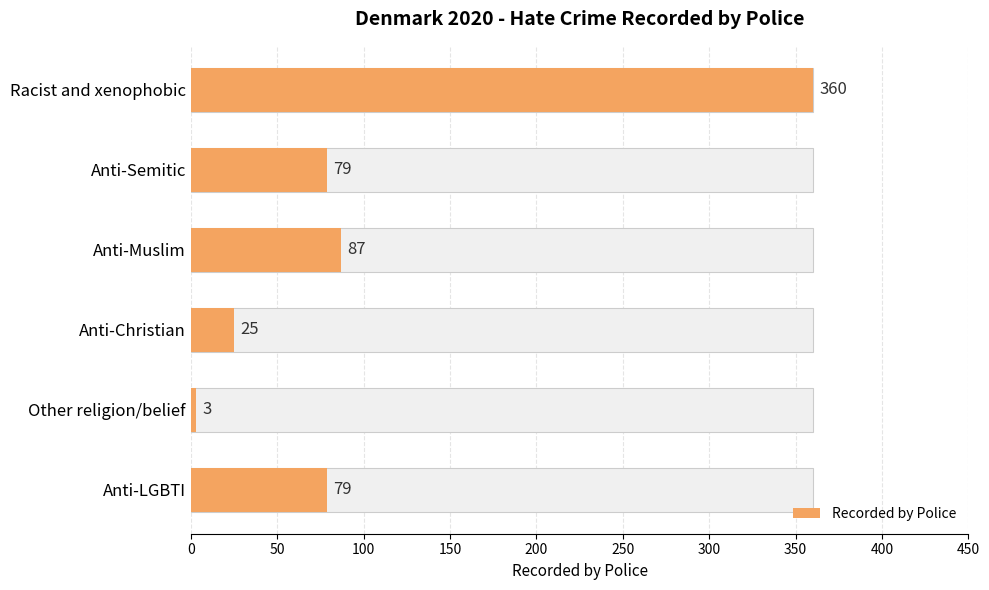

What is the sum of all values?

633